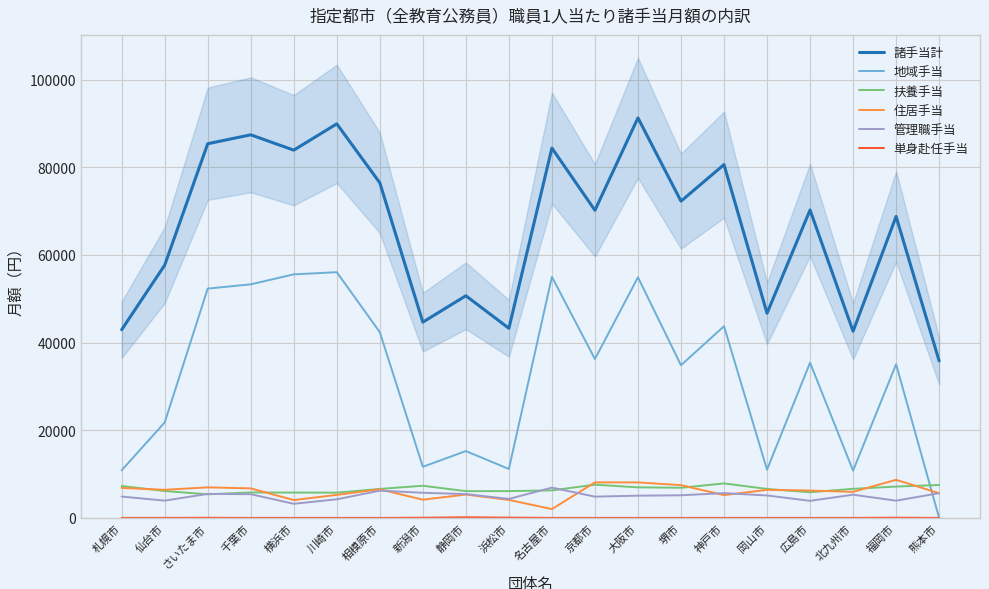

What position from the right is 静岡市?

12